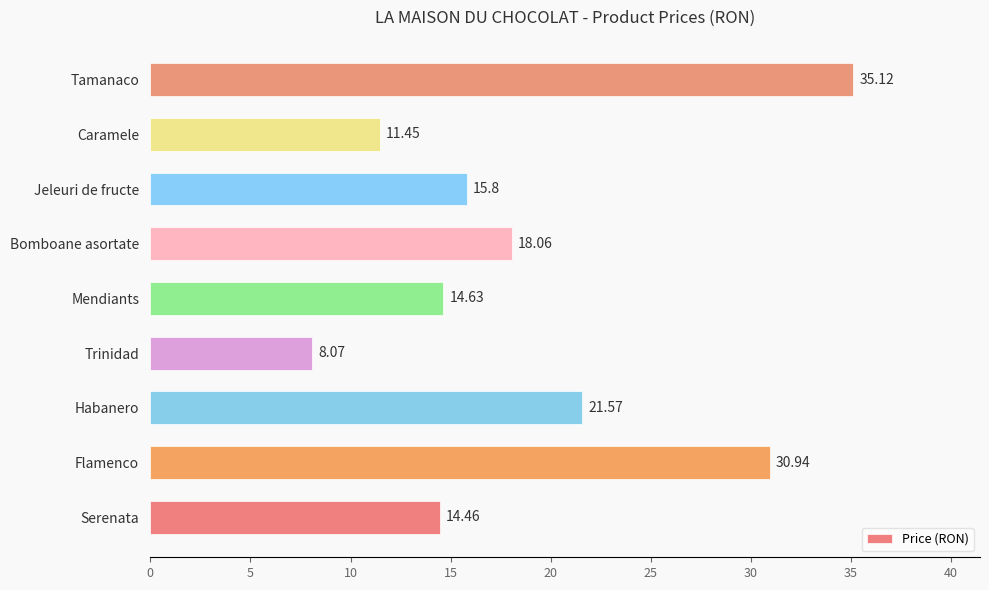

List the labels in order of value, smallest first.

Trinidad, Caramele, Serenata, Mendiants, Jeleuri de fructe, Bomboane asortate, Habanero, Flamenco, Tamanaco